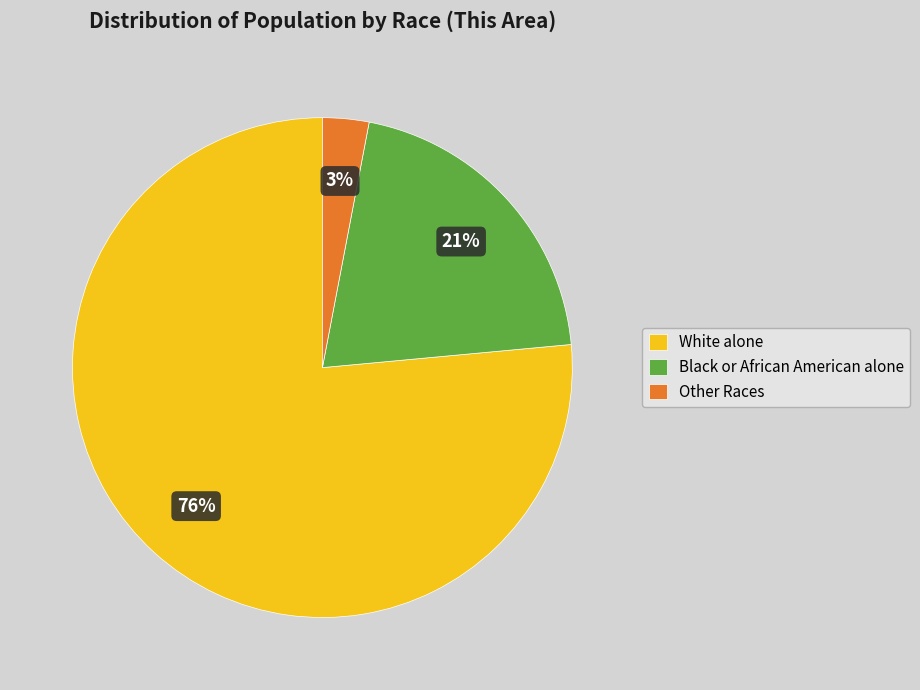

To the nearest percent, what is the average slice percentage?

33%